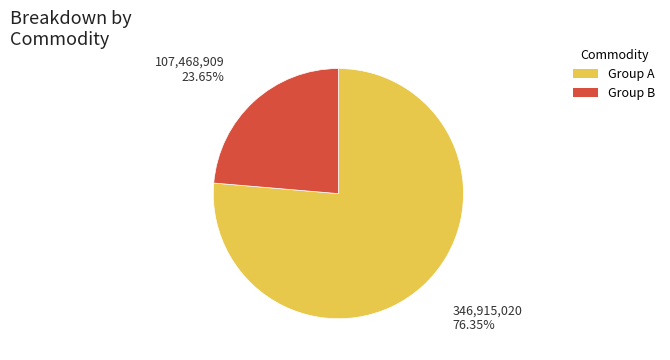

Count the number of slices in the pie.

2